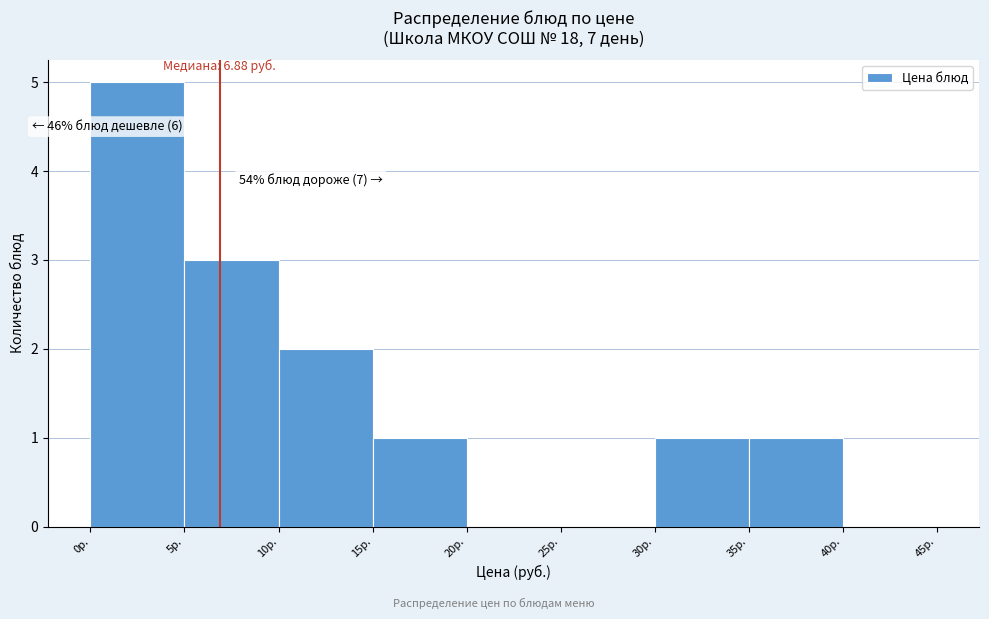

Over which range of the x-axis is the bar tallest?

0 to 5